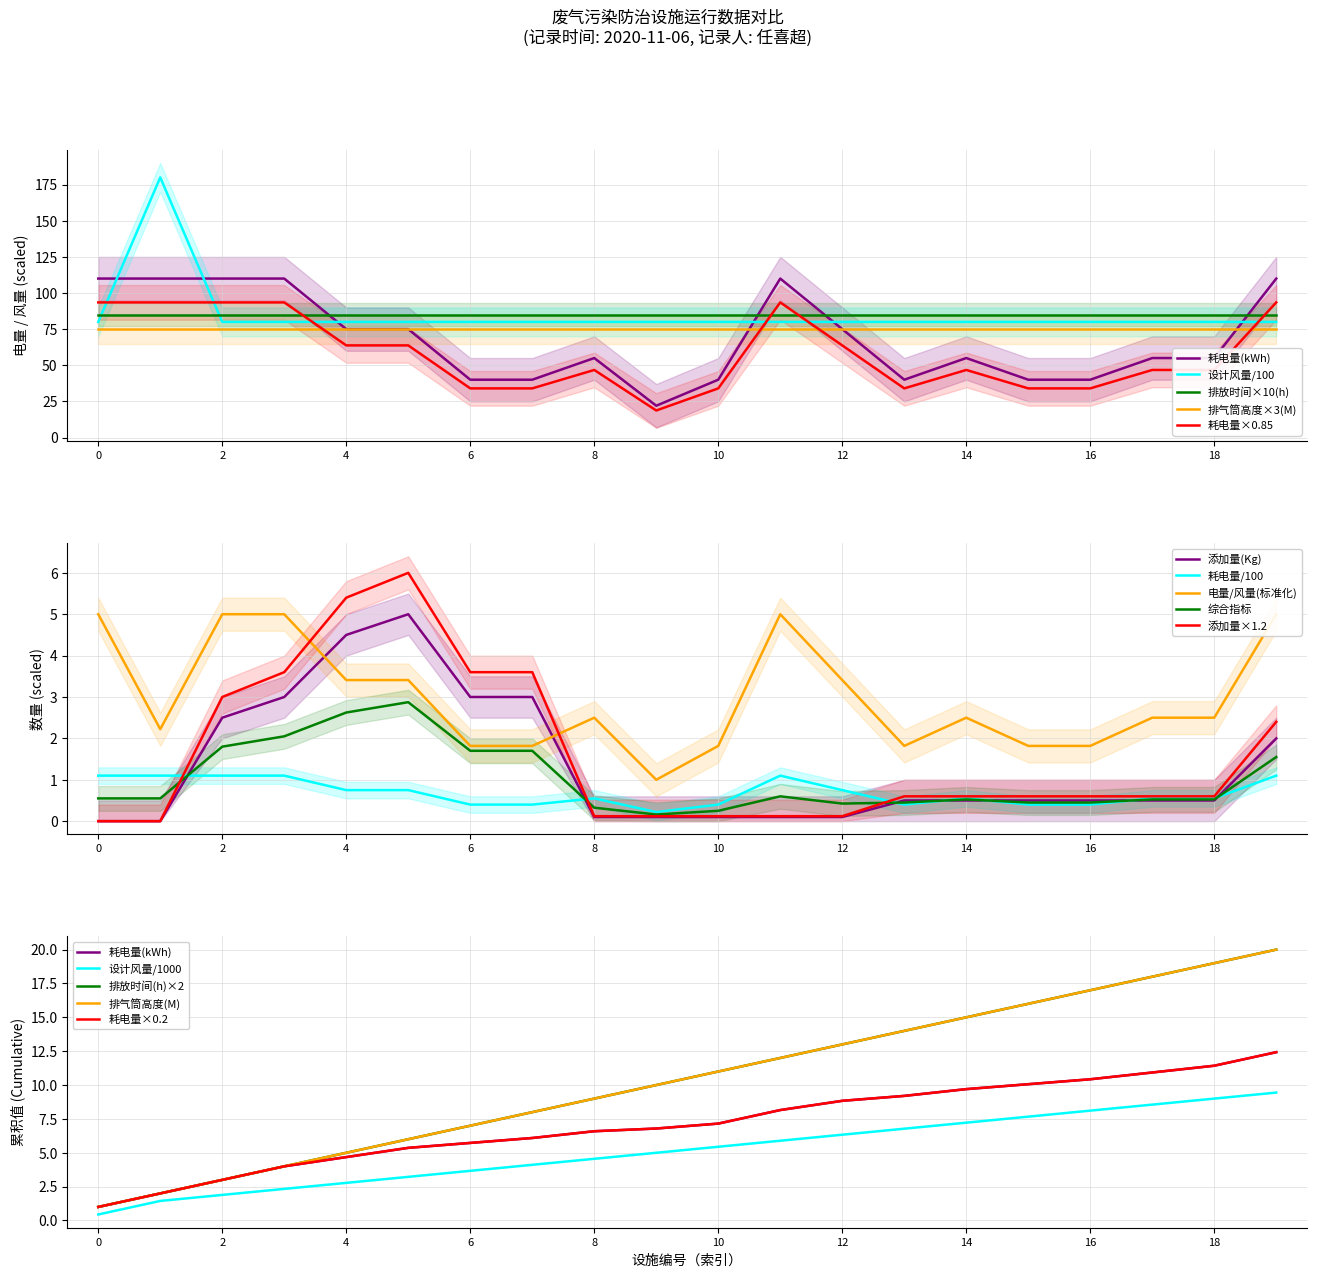

What is the average value of the 耗电量(kWh) series?

68.3